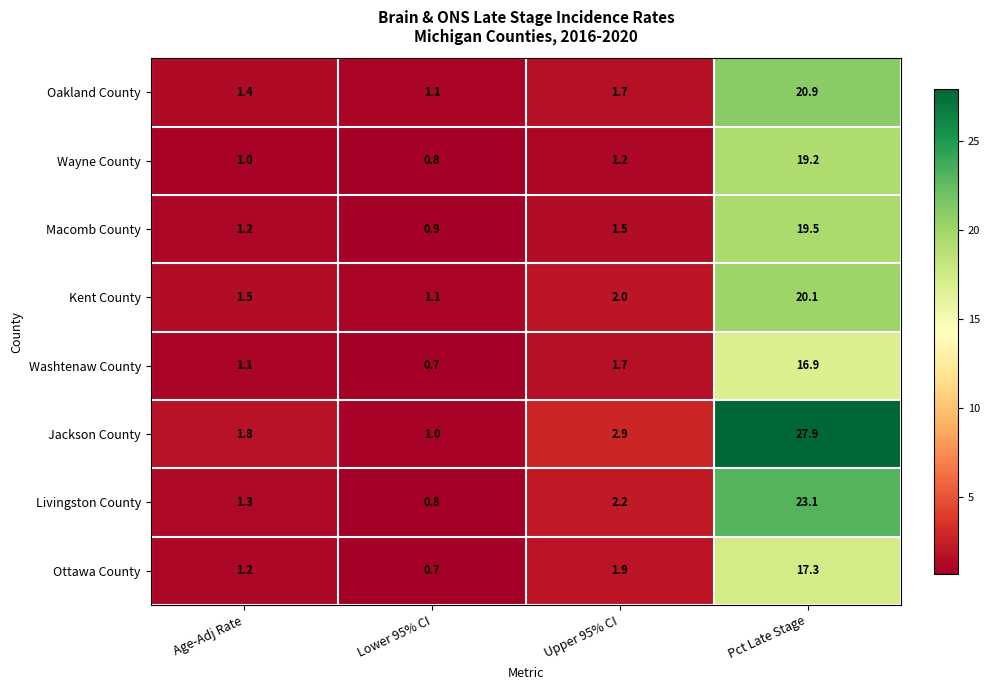

True or false: Jackson County has a value of 1.4 at Lower 95% CI.

False